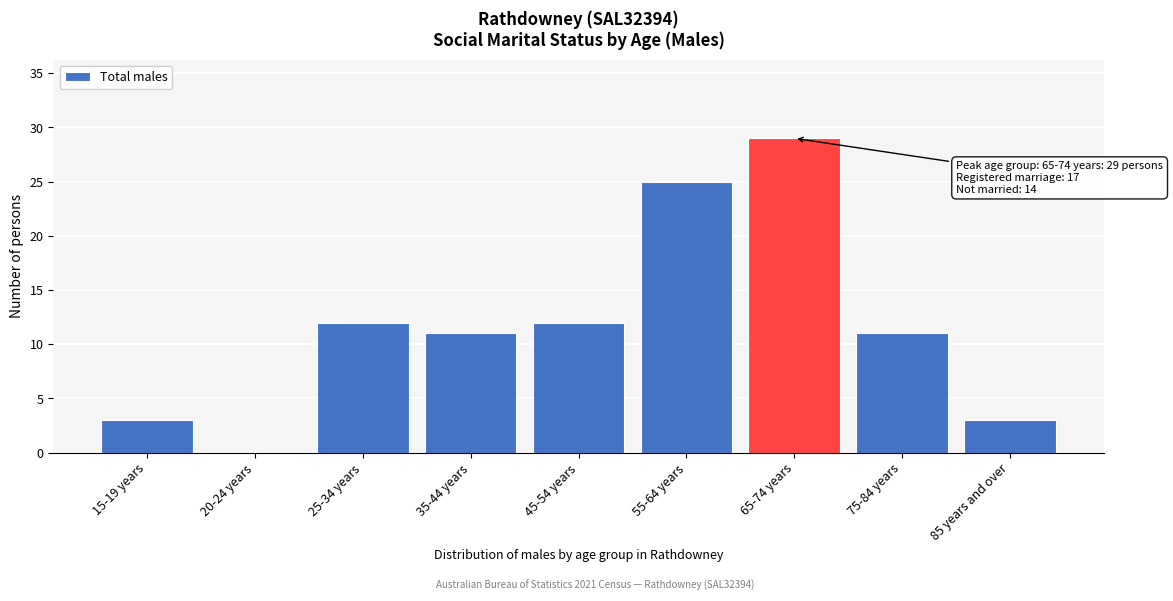

Reading left to right, what are all the values shown in this chart?

15-19 years=3	20-24 years=0	25-34 years=12	35-44 years=11	45-54 years=12	55-64 years=25	65-74 years=29	75-84 years=11	85 years and over=3